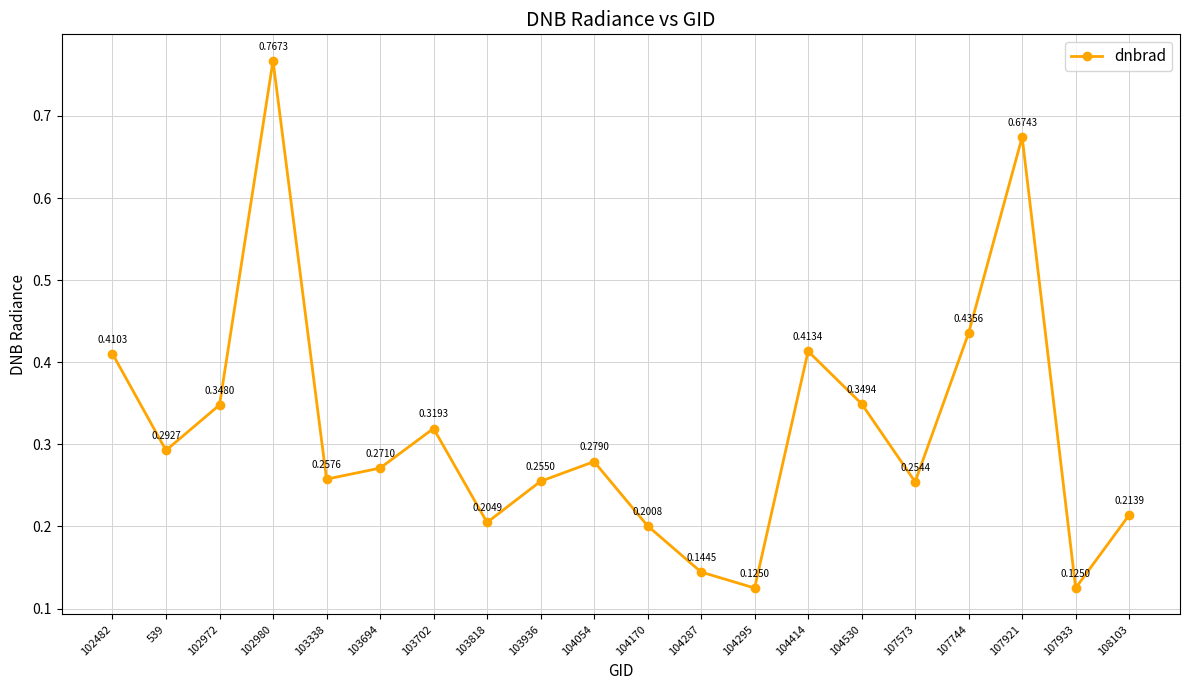

Count the number of categories in the chart.

20